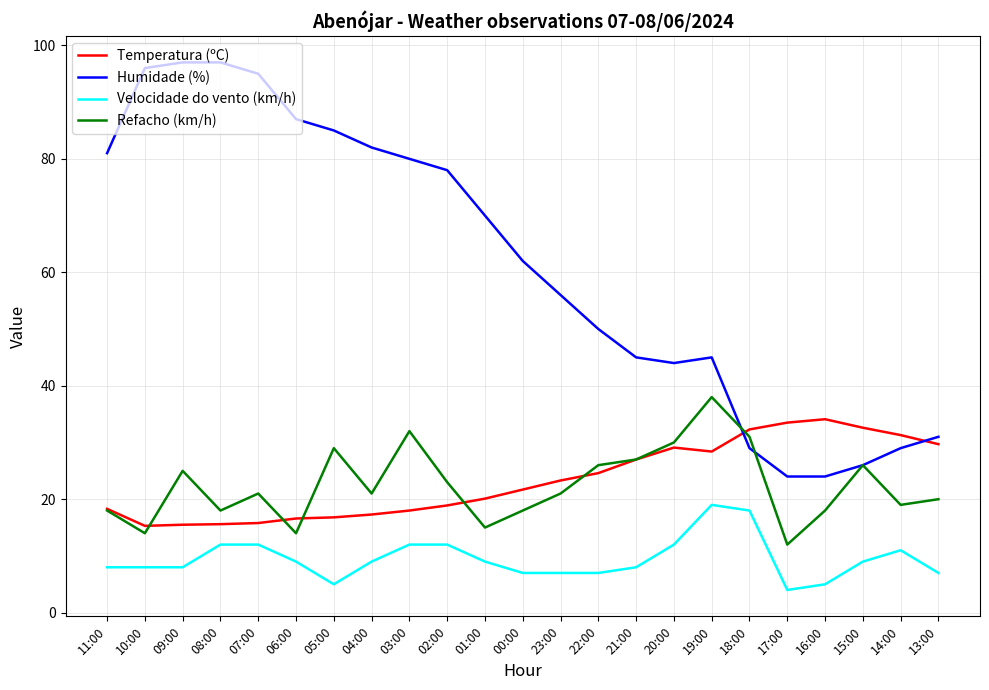

True or false: Temperatura (ºC) and Velocidade do vento (km/h) intersect in this chart.

False